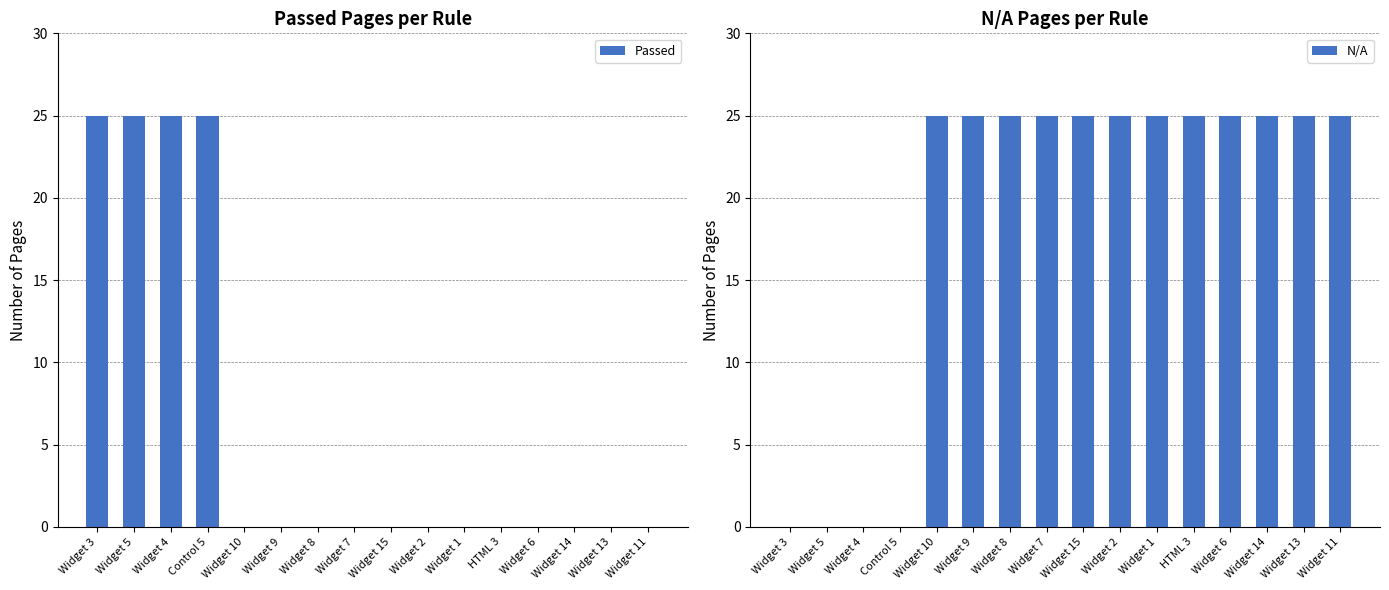

Where is N/A nearest to the value 12?

Widget 3